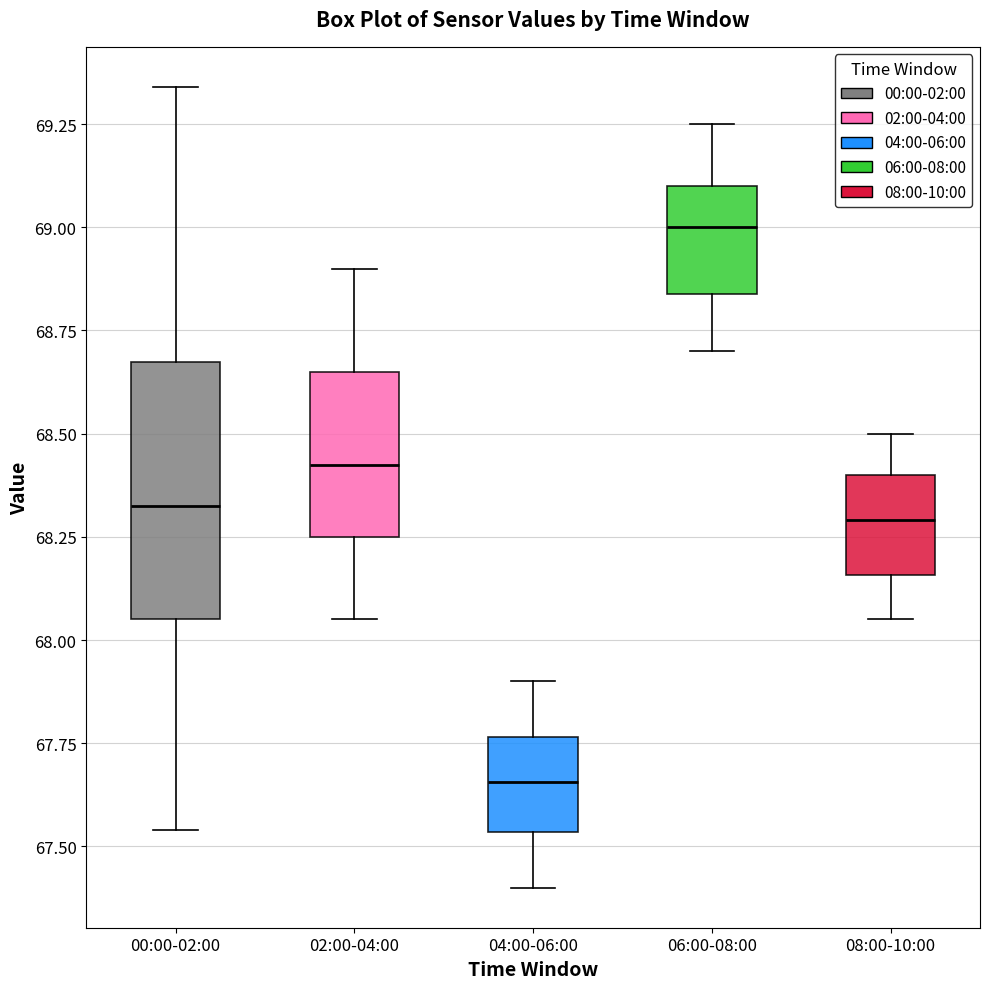

Which box is the tallest, from its lower edge to its upper edge?

00:00-02:00